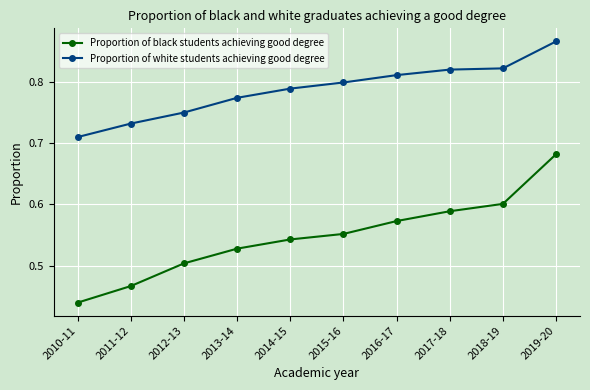

True or false: Proportion of black students achieving good degree and Proportion of white students achieving good degree cross at least once.

False